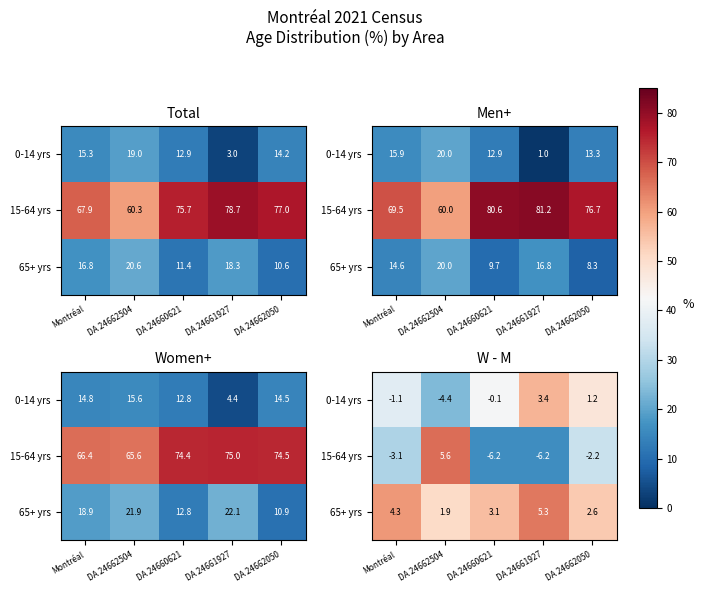

What is the difference between the second highest and second lowest values in the 65+ yrs series?

1.7